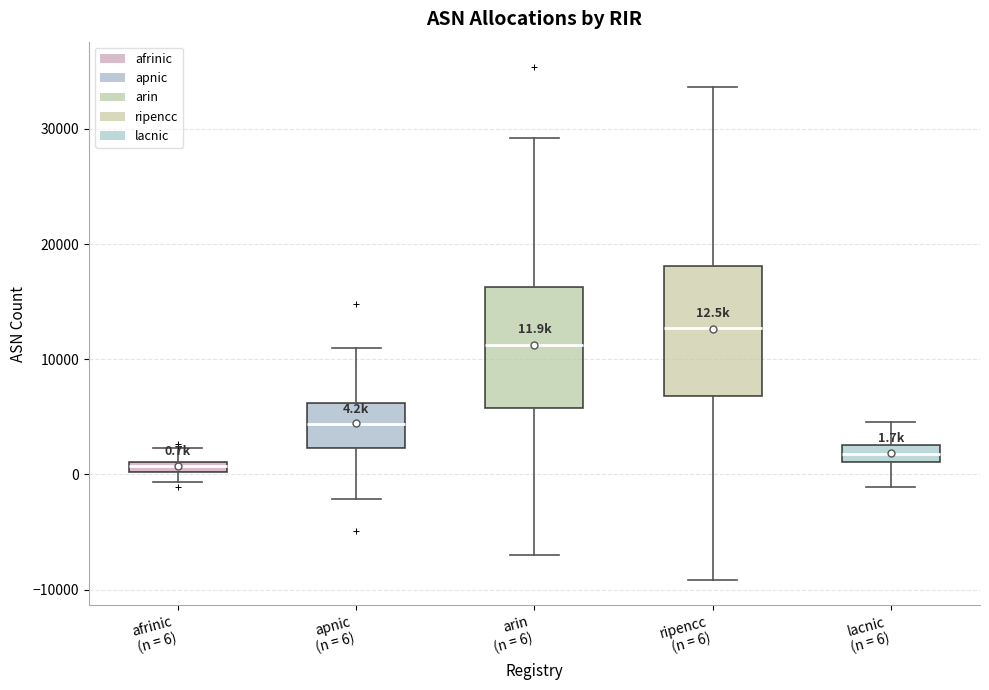

Which box has the highest median line?

ripencc (n = 6)